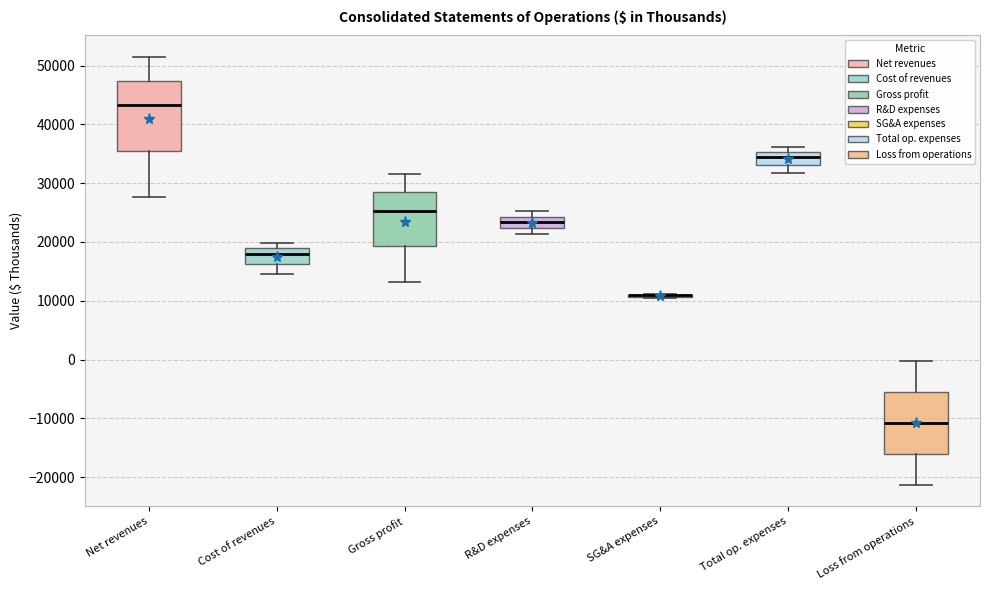

Reading left to right, read every box against the y-axis: the position of its median line, the range the box covers, and the ends of its whiskers. The values are not printed on the chart, so give them approximately, as read against the axis.

Net revenues: median 43000, box 36000 to 47000, whiskers 28000 to 51000
Cost of revenues: median 18000, box 16000 to 19000, whiskers 15000 to 20000
Gross profit: median 25000, box 19000 to 28000, whiskers 13000 to 32000
R&D expenses: median 23000, box 22000 to 24000, whiskers 21000 to 25000
SG&A expenses: box collapsed to a line at 11000, whiskers 10000 to 11000
Total op. expenses: median 34000, box 33000 to 35000, whiskers 32000 to 36000
Loss from operations: median -11000, box -16000 to -5000, whiskers -21000 to 0